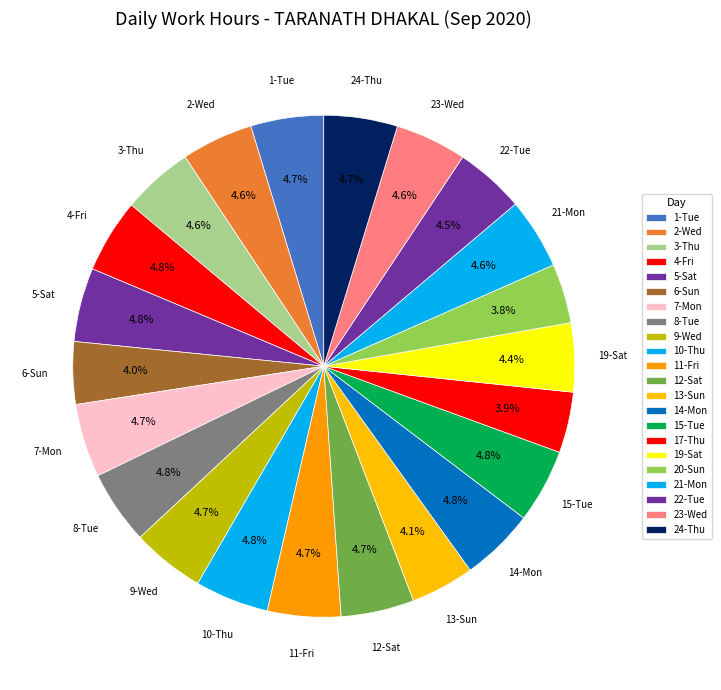

Count the number of slices in the pie.

22